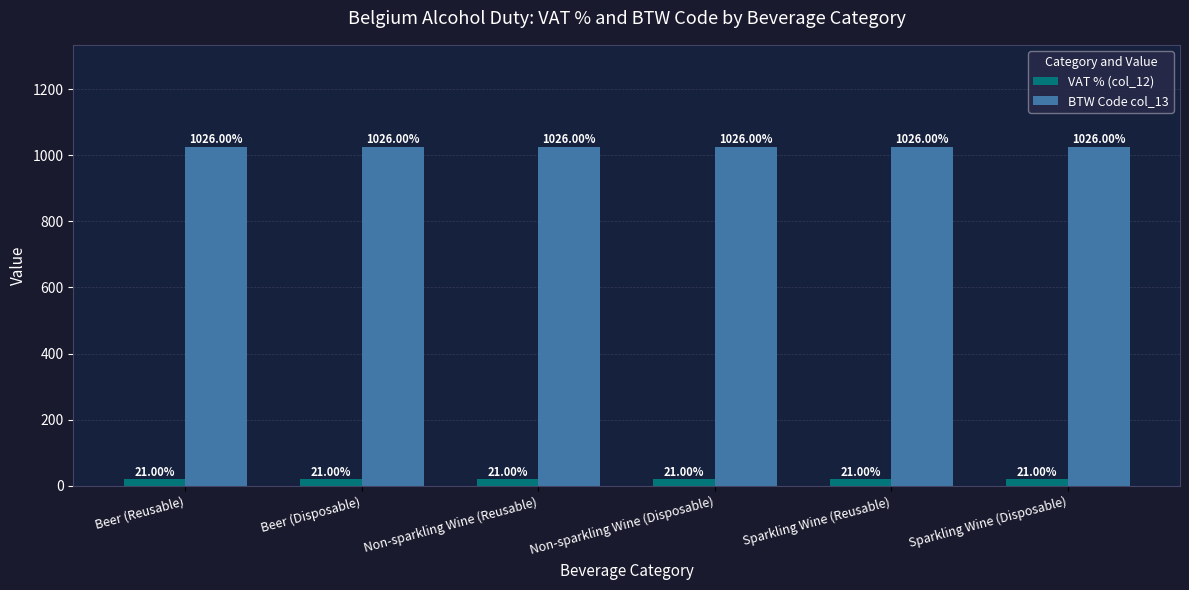

At how many categories does at least one series exceed 392?

6